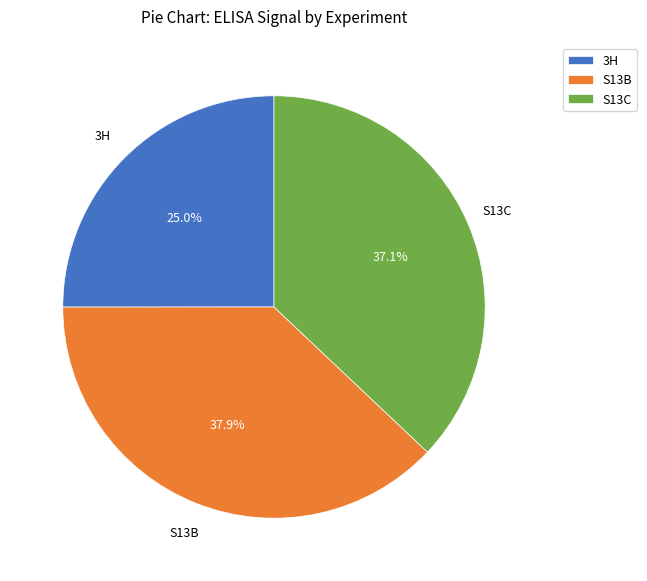

Is it true that S13C is 47% of the pie?

False